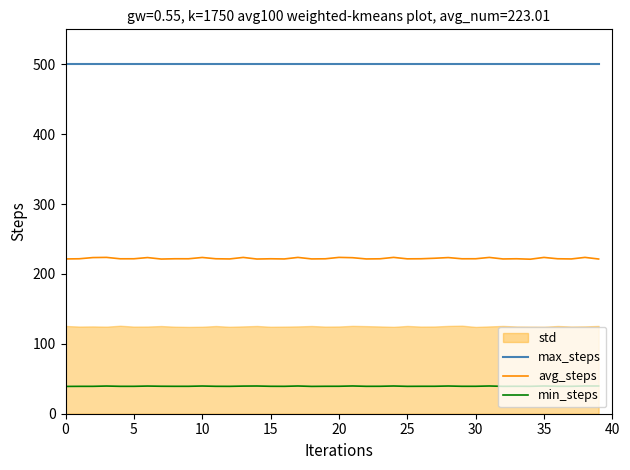

Which series changed the most between 17 and 27?

avg_steps